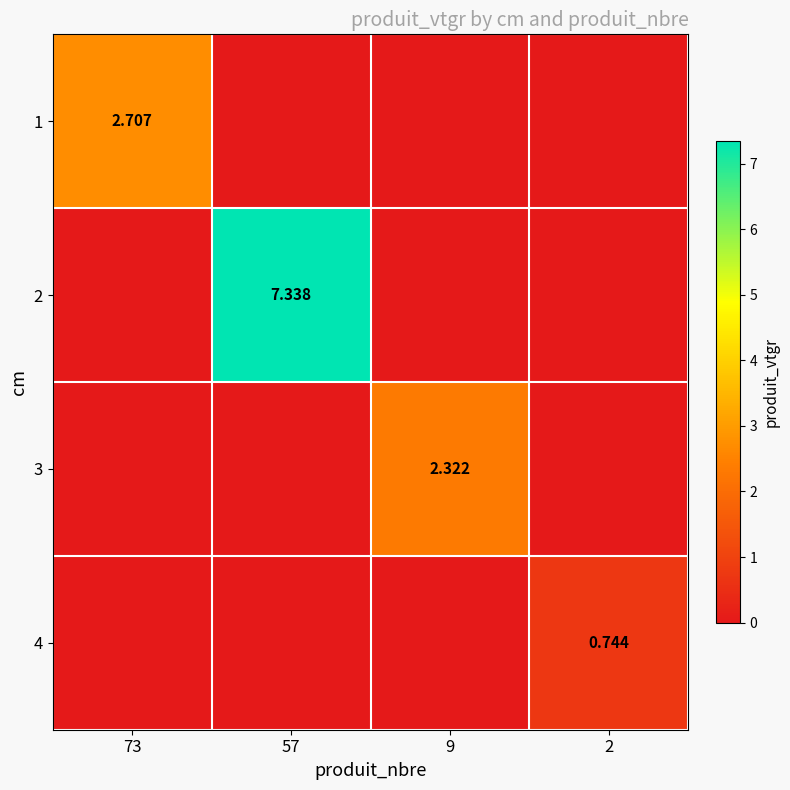

At which category is the sum across all series the highest?

57